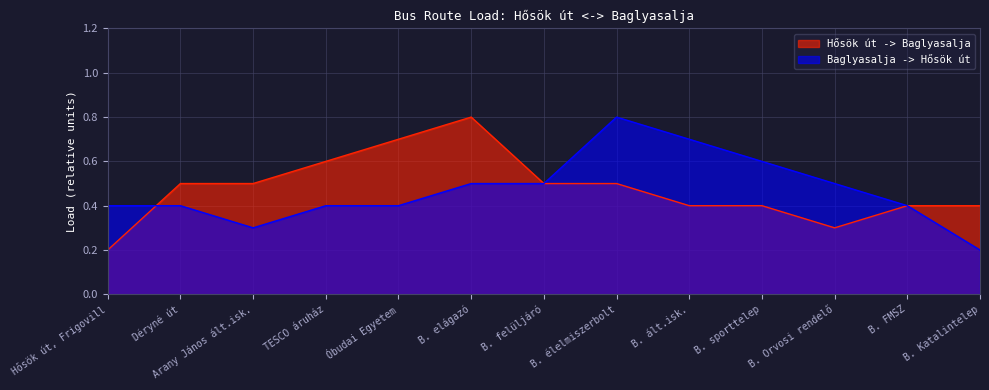

Reading left to right, transcribe all the data shown in this chart.

Hősök út -> Baglyasalja: 0.2	0.5	0.5	0.6	0.7	0.8	0.5	0.5	0.4	0.4	0.3	0.4	0.4
Baglyasalja -> Hősök út: 0.4	0.4	0.3	0.4	0.4	0.5	0.5	0.8	0.7	0.6	0.5	0.4	0.2